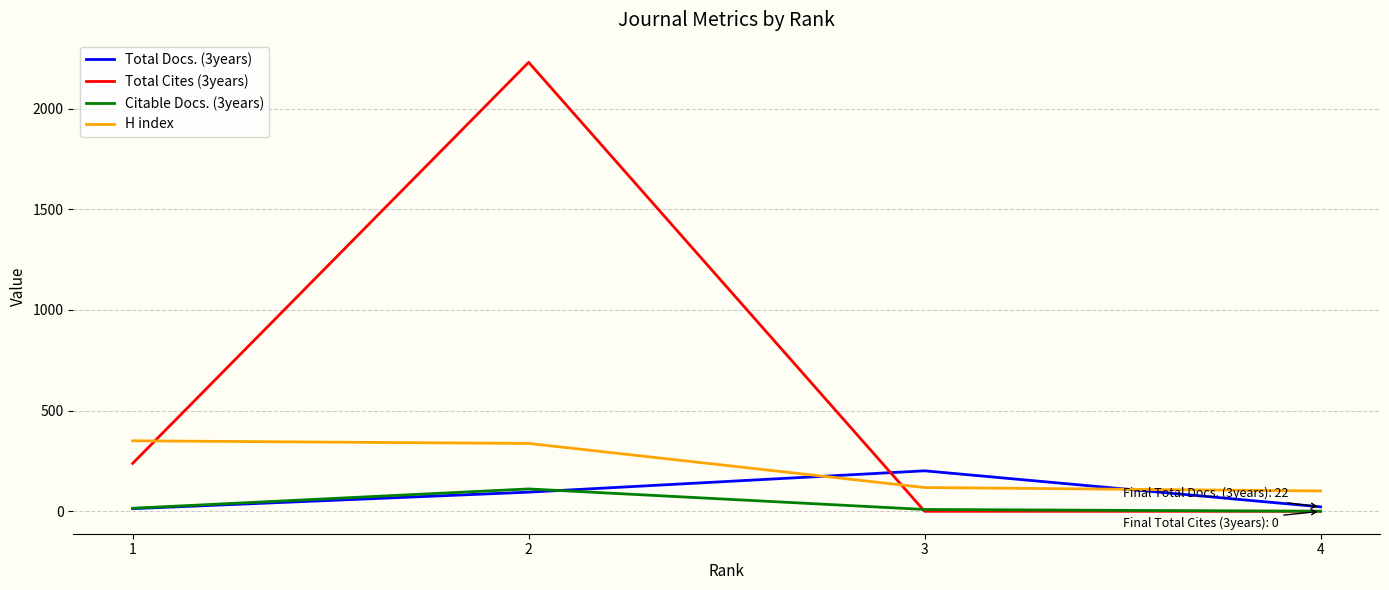

Where is Total Cites (3years) nearest to the value 1115?

1